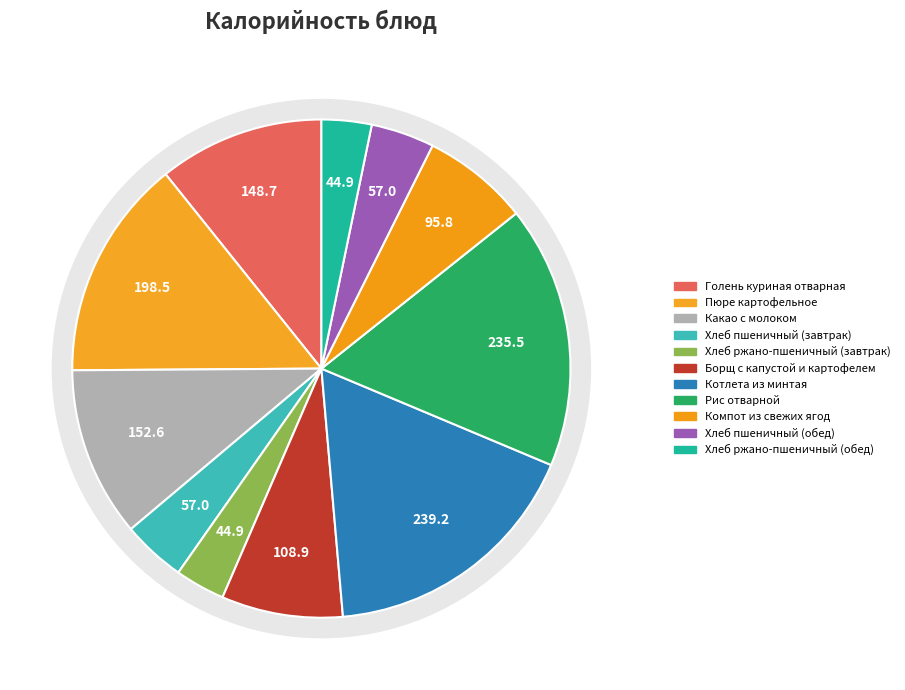

What is the total percentage of Хлеб пшеничный (завтрак) and Хлеб ржано-пшеничный (завтрак)?

7.4%